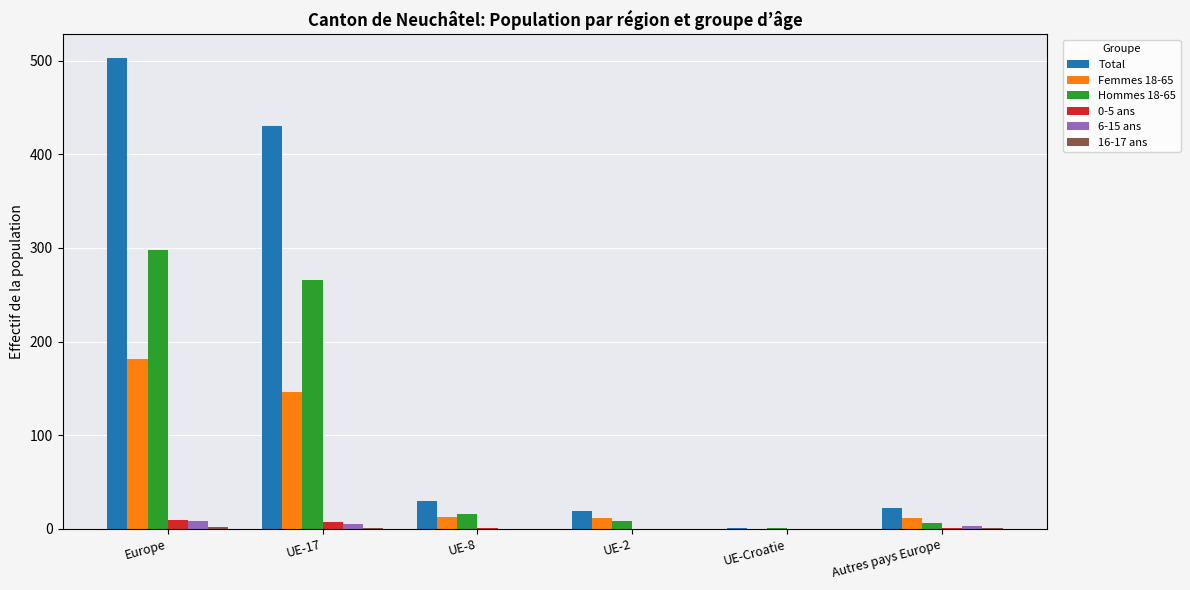

Which series changed the most between Europe and UE-2?

Total